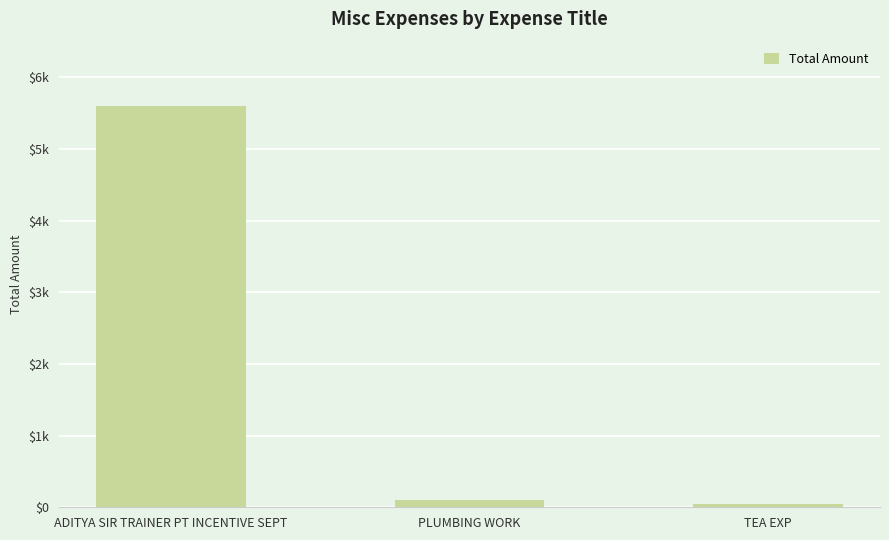

What is the difference between the maximum and minimum values?

5550